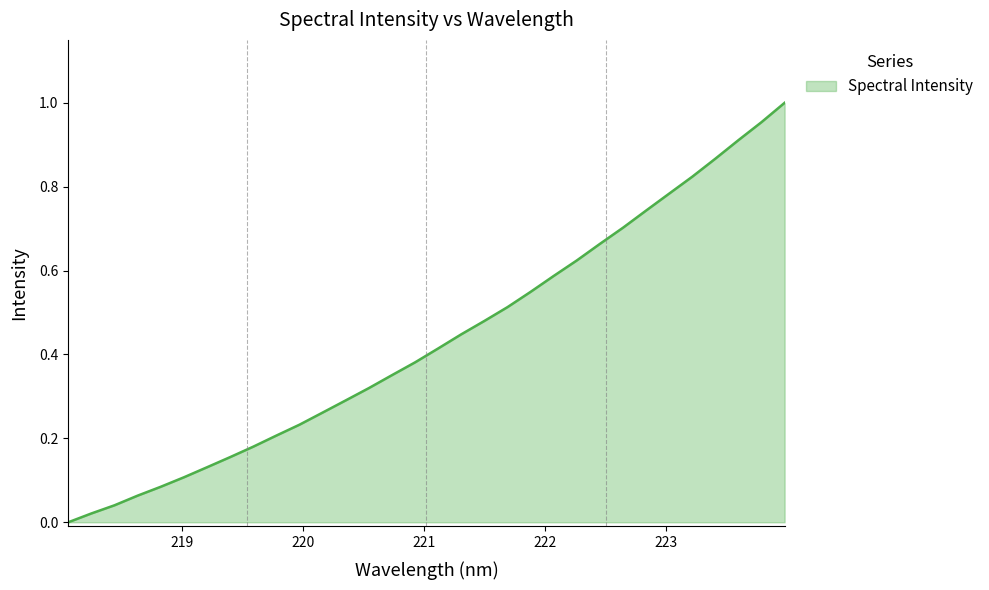

Is this an area chart (filled region under the line)?

Yes